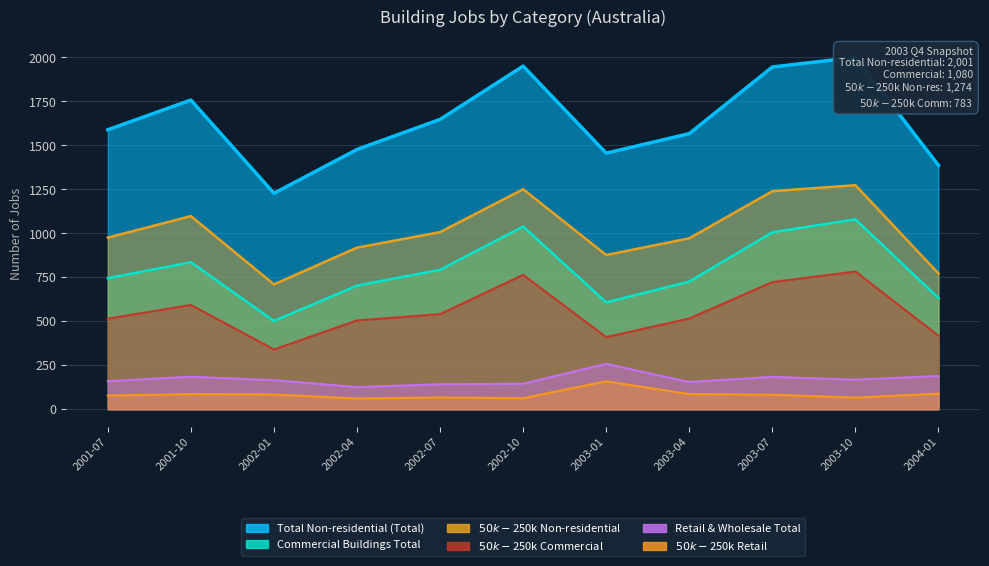

What is the difference between the Commercial Buildings Total values at 2003-07 and 2002-10?

33